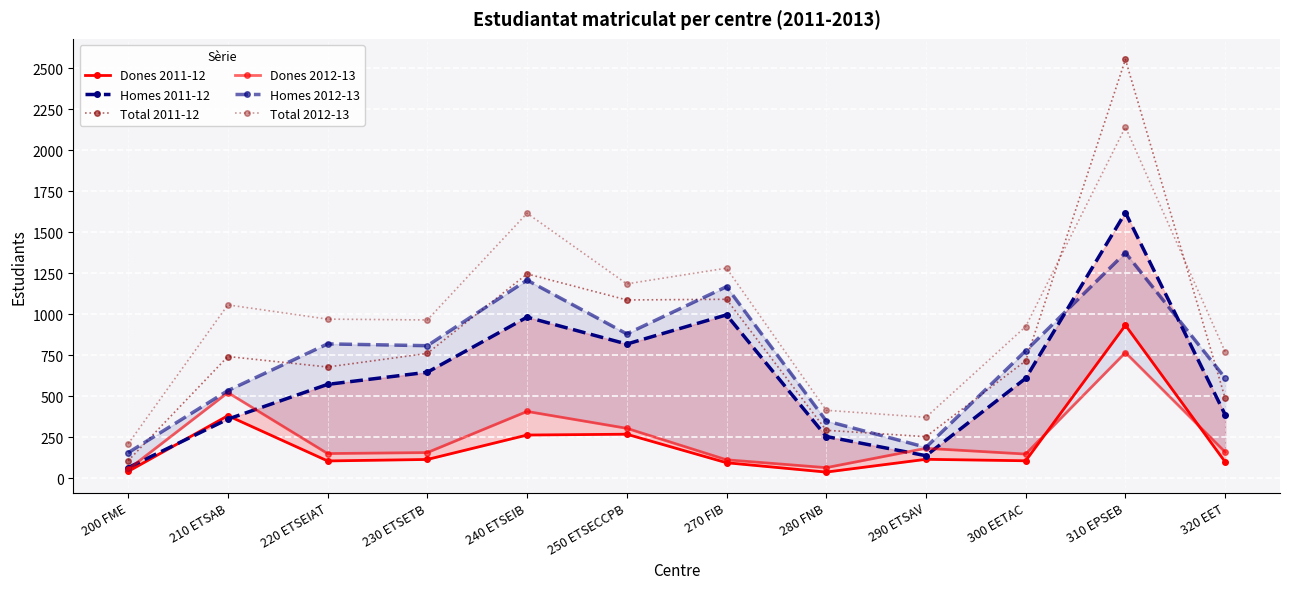

Rank the series by their maximum value, from lowest to highest.

Dones 2012-13, Dones 2011-12, Homes 2012-13, Homes 2011-12, Total 2012-13, Total 2011-12